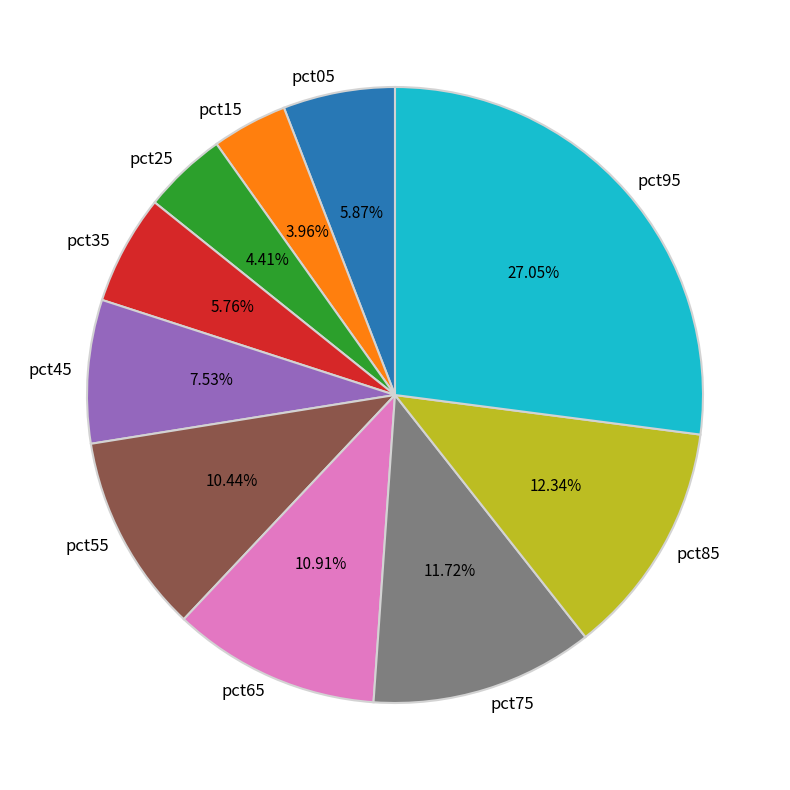

The pct05 slice represents 1% of the pie. True or false?

False